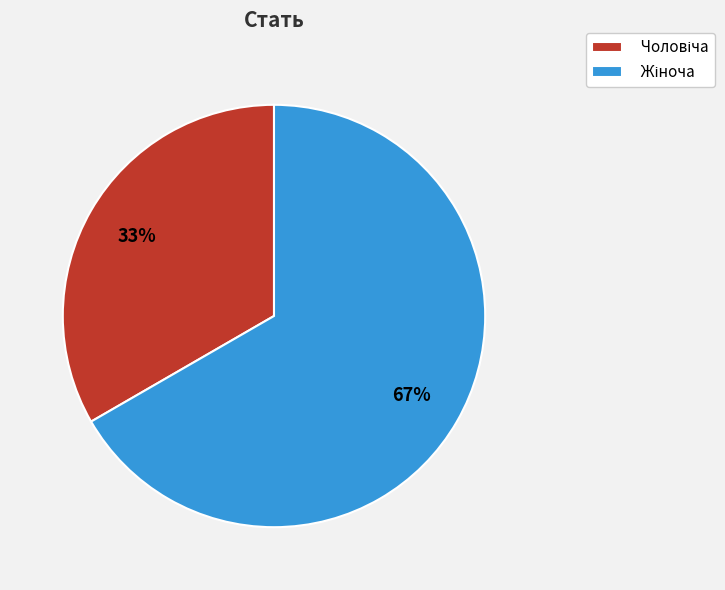

To the nearest percent, what is the average slice percentage?

50%